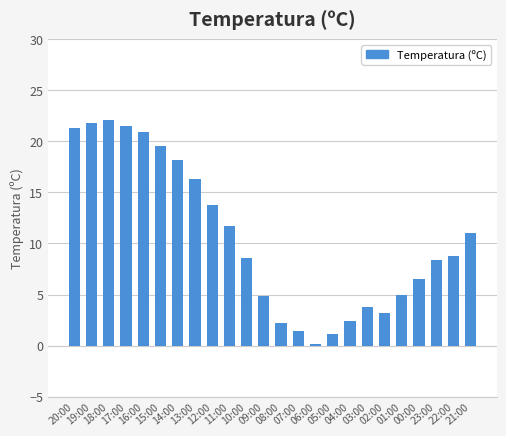

Which label corresponds to the smallest value in the chart?

06:00